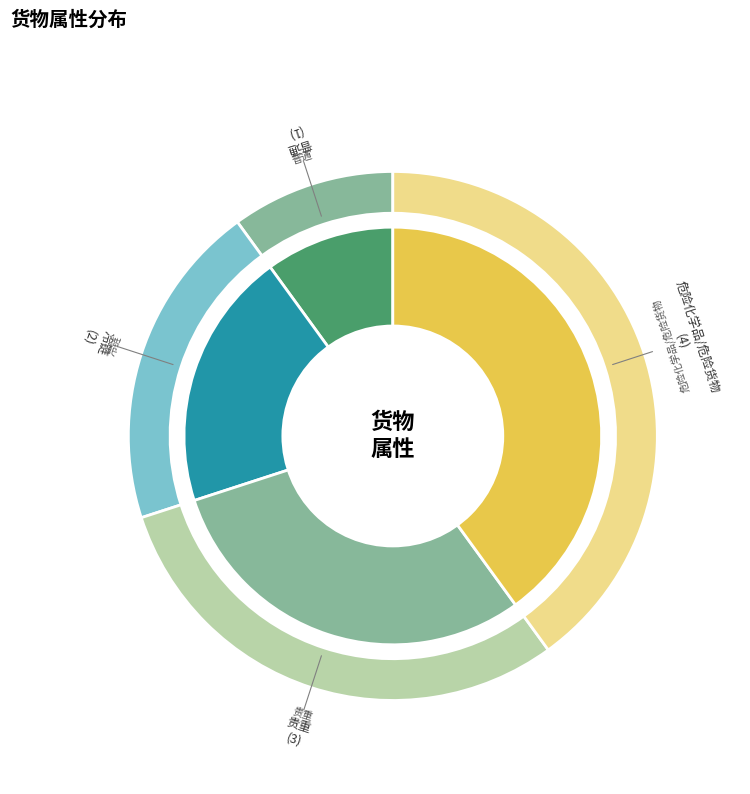

Which slice is the smallest?

普通